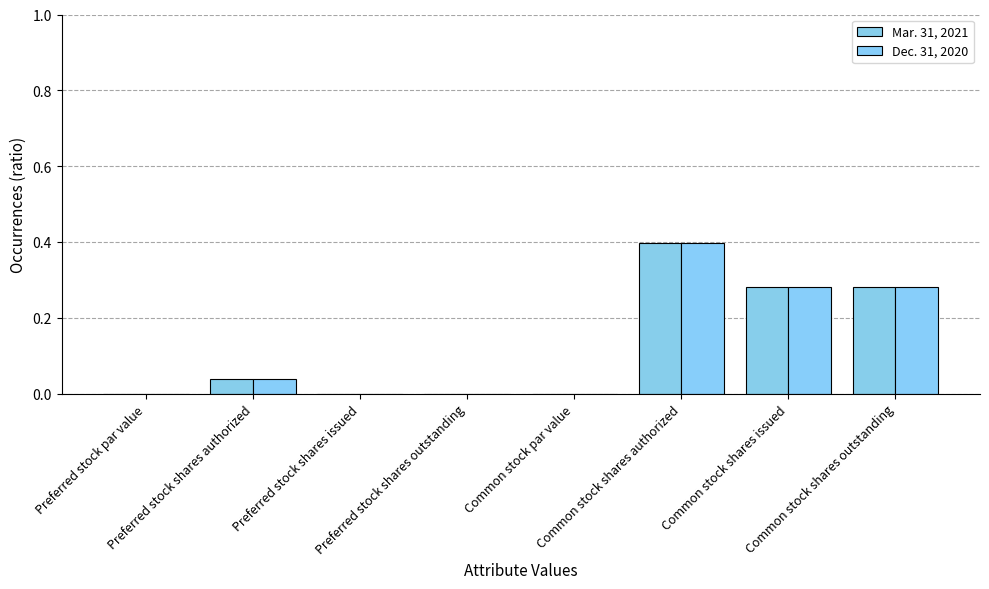

What are all the series names shown in the legend?

Mar. 31, 2021, Dec. 31, 2020